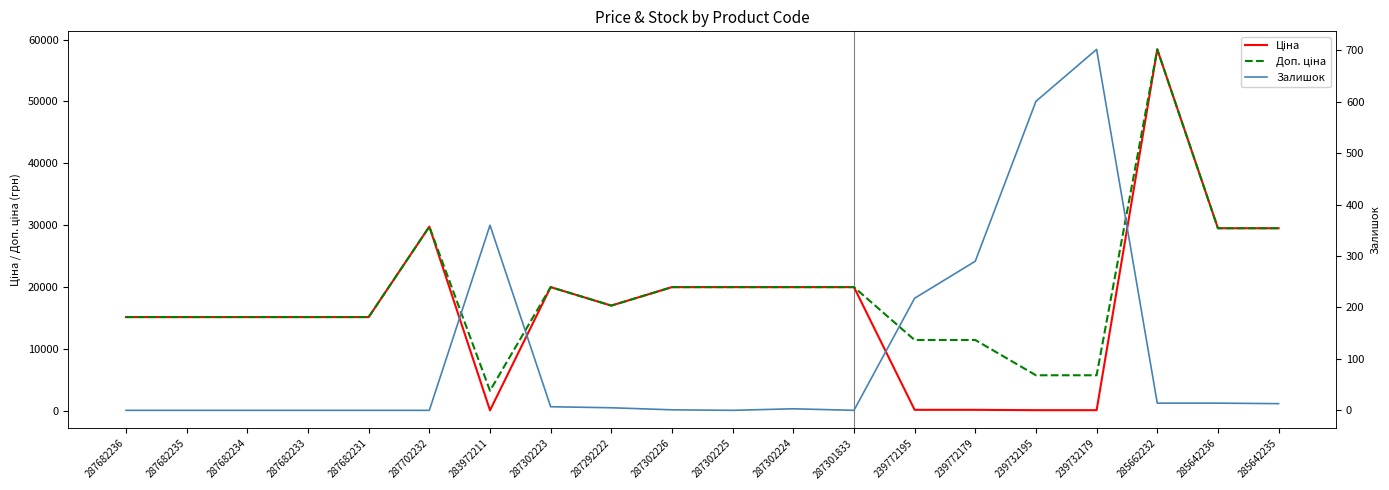

How many interior local peaks does the Ціна series have?

3